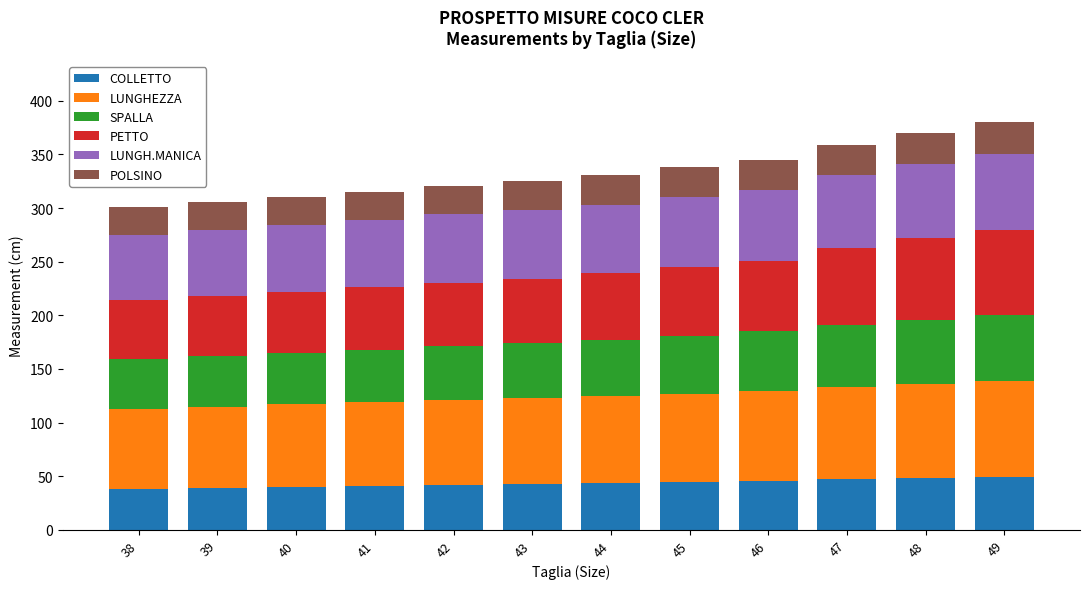

Count the number of data series in this chart.

6